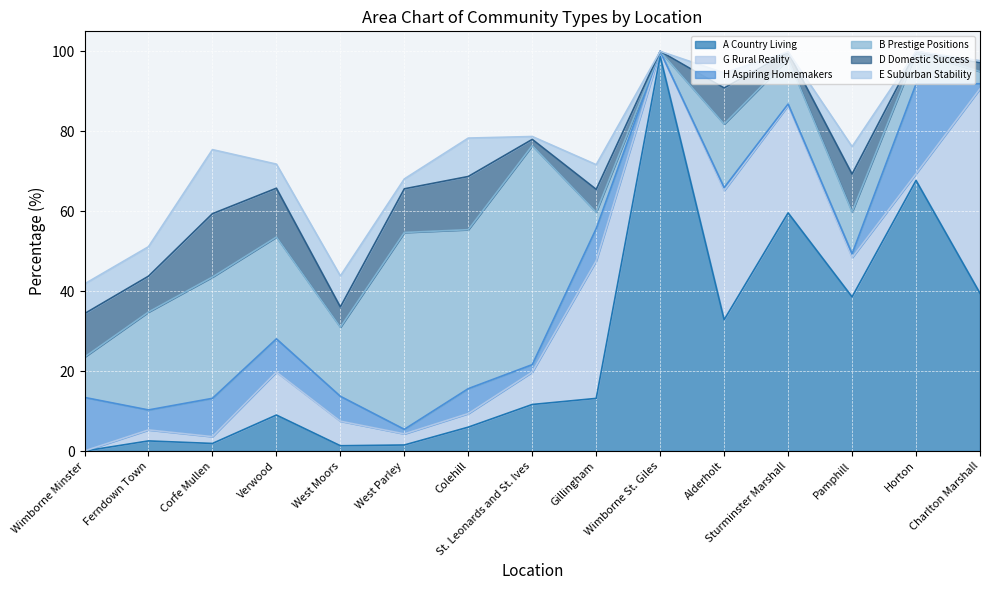

Where is the first local minimum for G Rural Reality?

Corfe Mullen